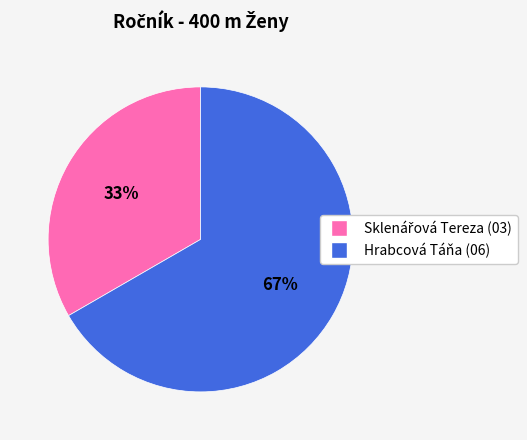

What is the largest slice in the pie chart?

Hrabcová Táňa